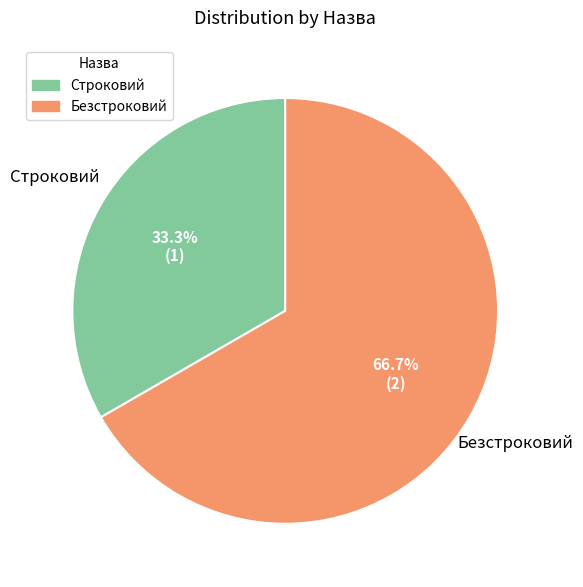

Between Строковий and Безстроковий, which is larger?

Безстроковий